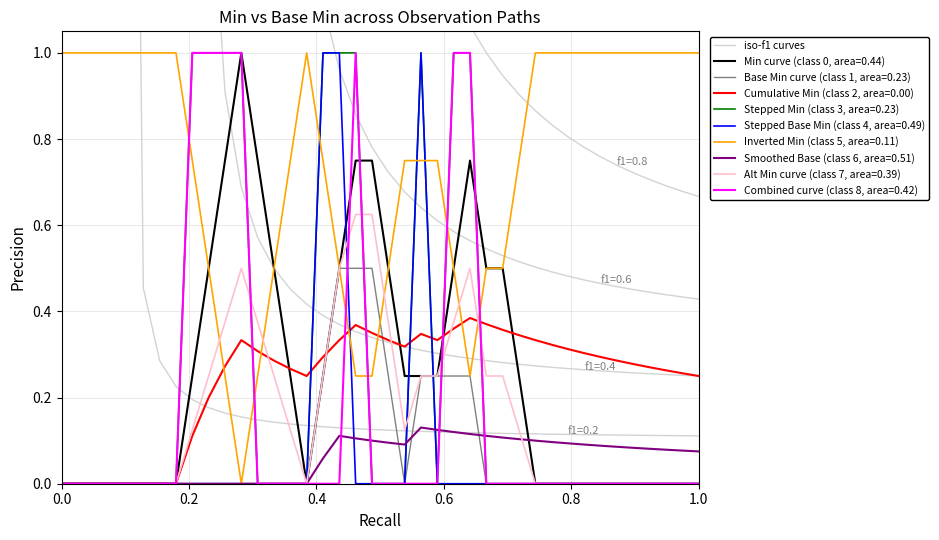

What is the value of the 19th point from the left?

0.1